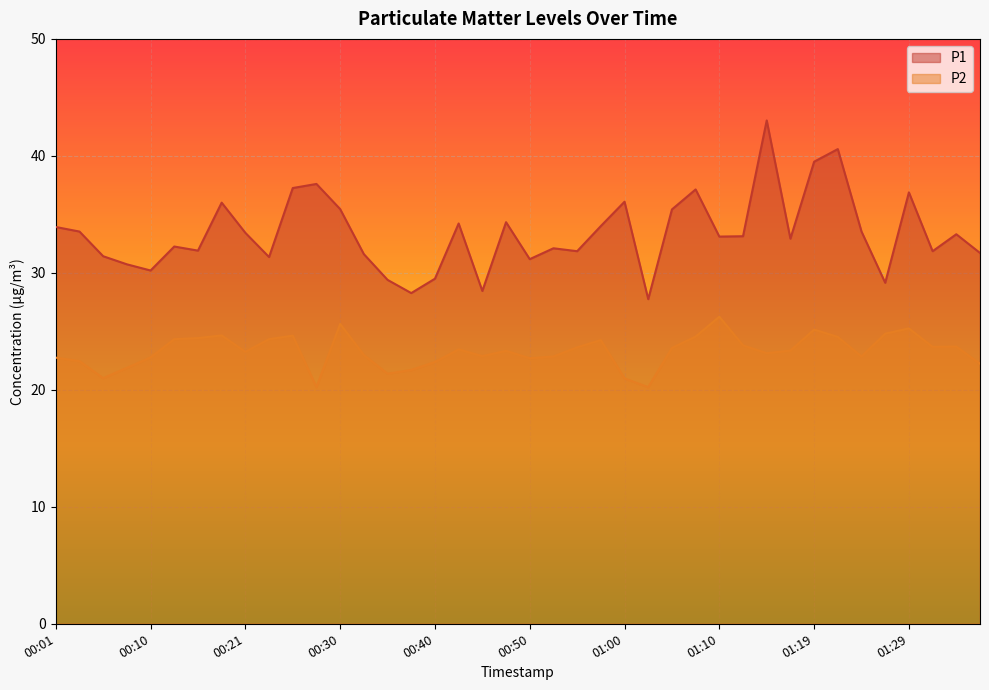

Reading left to right, list all the values displayed in this chart.

P1: 33.9	33.5	31.4	30.7	30.2	32.2	31.9	36.0	33.4	31.4	37.2	37.6	35.5	31.6	29.4	28.3	29.5	34.2	28.4	34.3	31.2	32.1	31.9	34.0	36.1	27.8	35.4	37.1	33.1	33.1	43.0	32.9	39.5	40.6	33.5	29.1	36.9	31.9	33.3	31.7
P2: 22.8	22.4	21.0	21.9	22.8	24.3	24.4	24.6	23.2	24.3	24.6	20.2	25.6	23.0	21.4	21.7	22.4	23.4	22.9	23.3	22.7	22.9	23.6	24.2	21.0	20.2	23.6	24.6	26.2	23.8	23.1	23.4	25.1	24.5	22.9	24.8	25.2	23.7	23.7	22.2